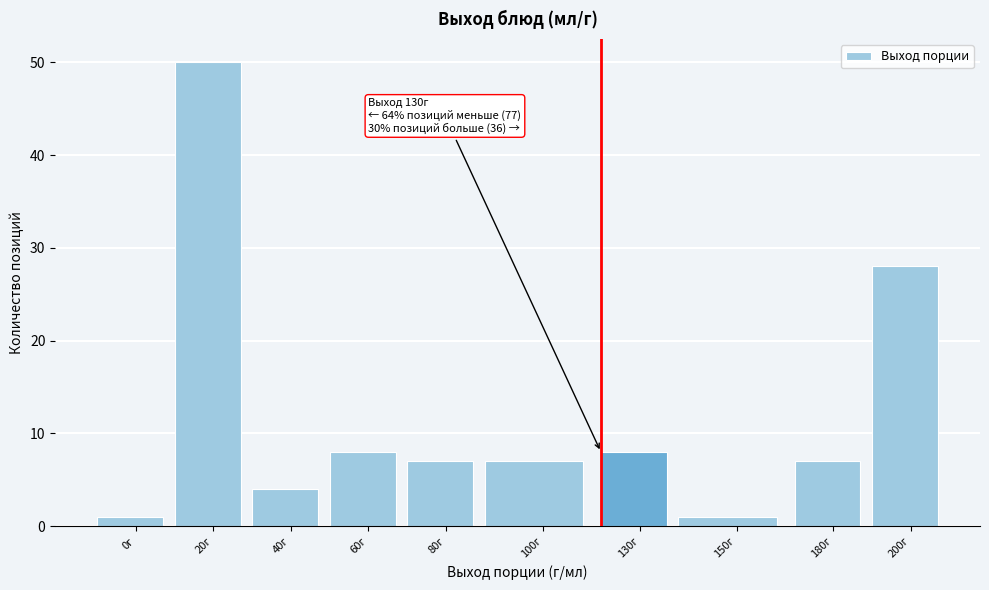

Reading left to right, what are all the values shown in this chart?

0г=1	20г=50	40г=4	60г=8	80г=7	100г=7	130г=8	150г=1	180г=7	200г=28